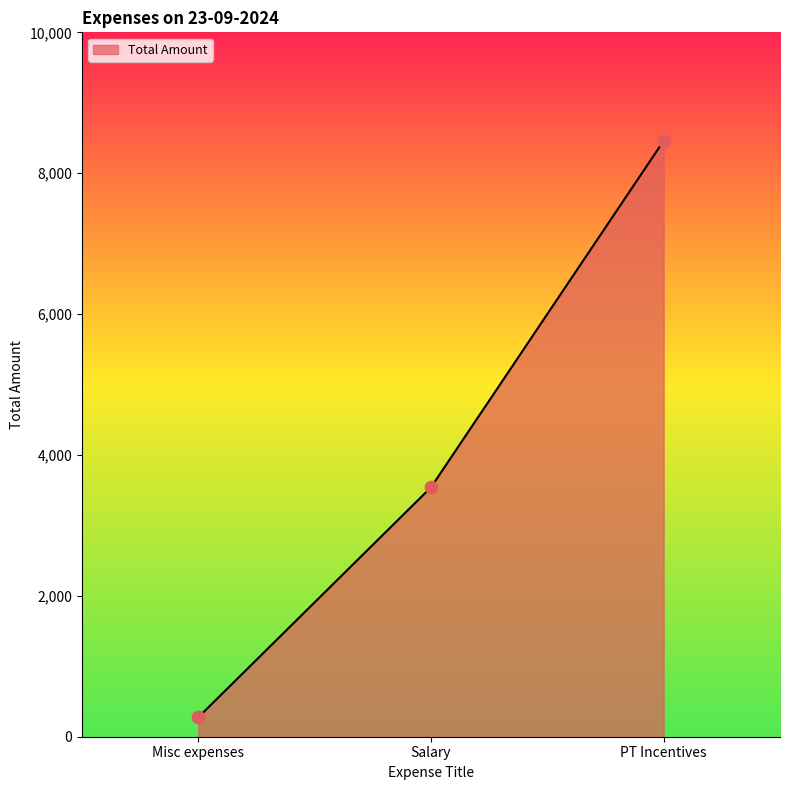

Between Salary and PT Incentives, which is larger?

PT Incentives